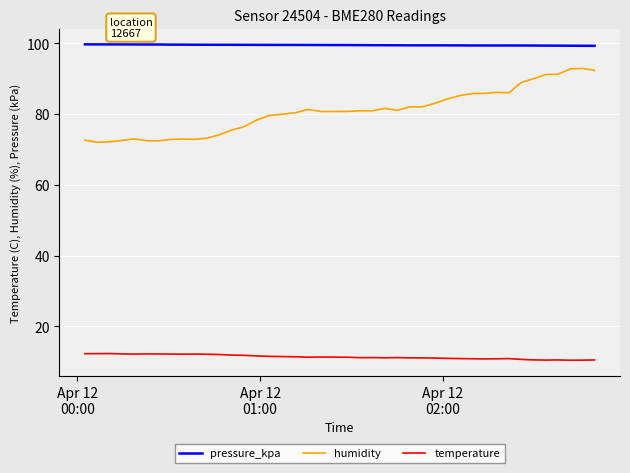

What is the smallest value displayed?

10.4